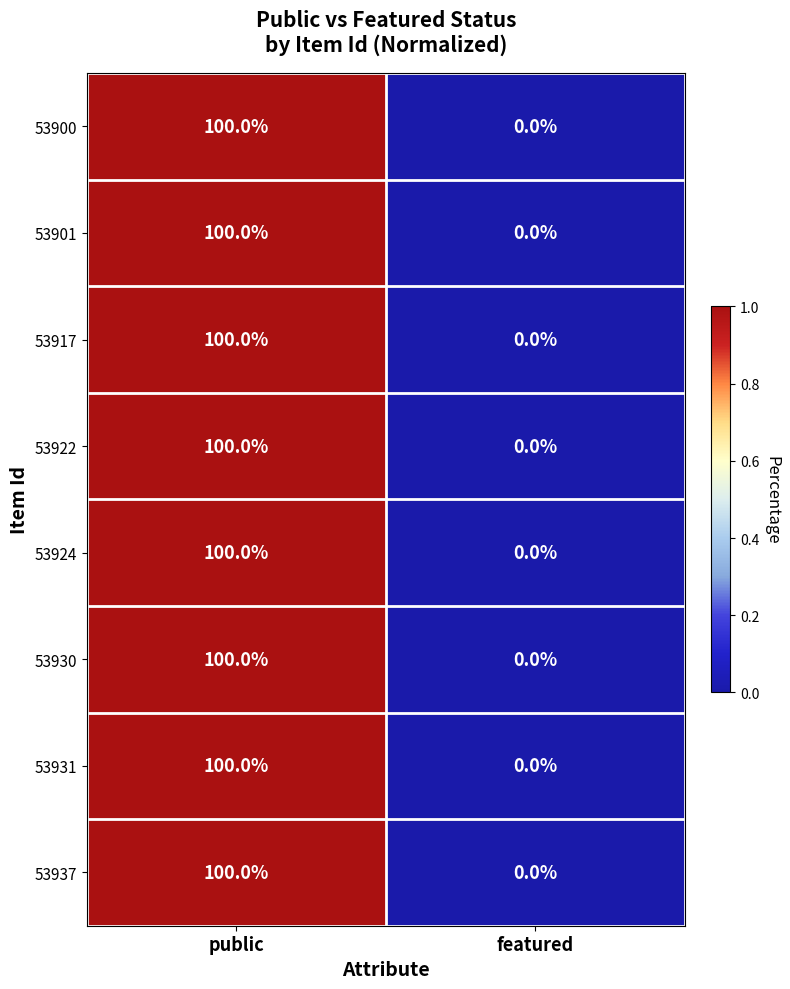

Reading left to right, what are all the values shown in this chart?

53900: public=100	featured=0
53901: public=100	featured=0
53917: public=100	featured=0
53922: public=100	featured=0
53924: public=100	featured=0
53930: public=100	featured=0
53931: public=100	featured=0
53937: public=100	featured=0